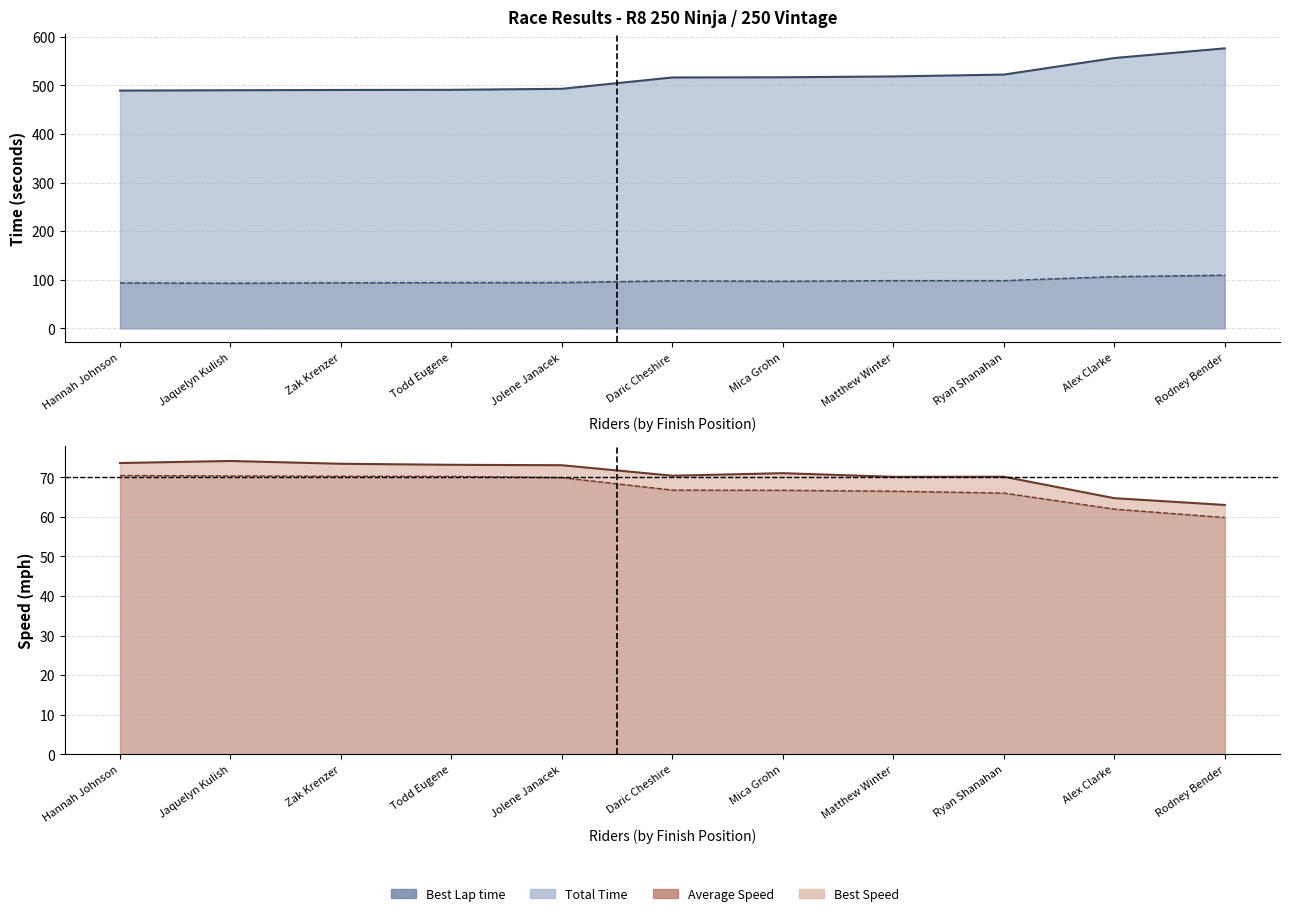

Reading left to right, extract all data points from this chart.

Total Time: 489.3	490.0	490.6	490.9	493.0	516.3	516.7	518.4	522.2	556.3	576.2
Best Lap time: 93.7	93.0	93.9	94.2	94.4	97.9	97.0	98.3	98.3	106.5	109.4
Best Speed: 73.6	74.1	73.4	73.2	73.0	70.4	71.0	70.1	70.1	64.7	63.0
Average Speed: 70.4	70.3	70.3	70.2	69.9	66.8	66.7	66.5	66.0	62.0	59.8